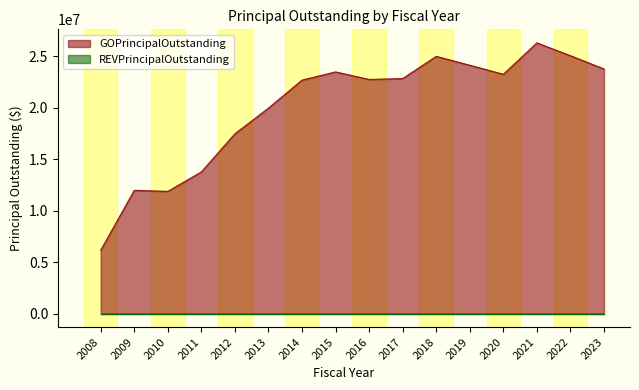

List the labels in order of value, largest first.

2021, 2022, 2018, 2019, 2023, 2015, 2020, 2017, 2016, 2014, 2013, 2012, 2011, 2009, 2010, 2008